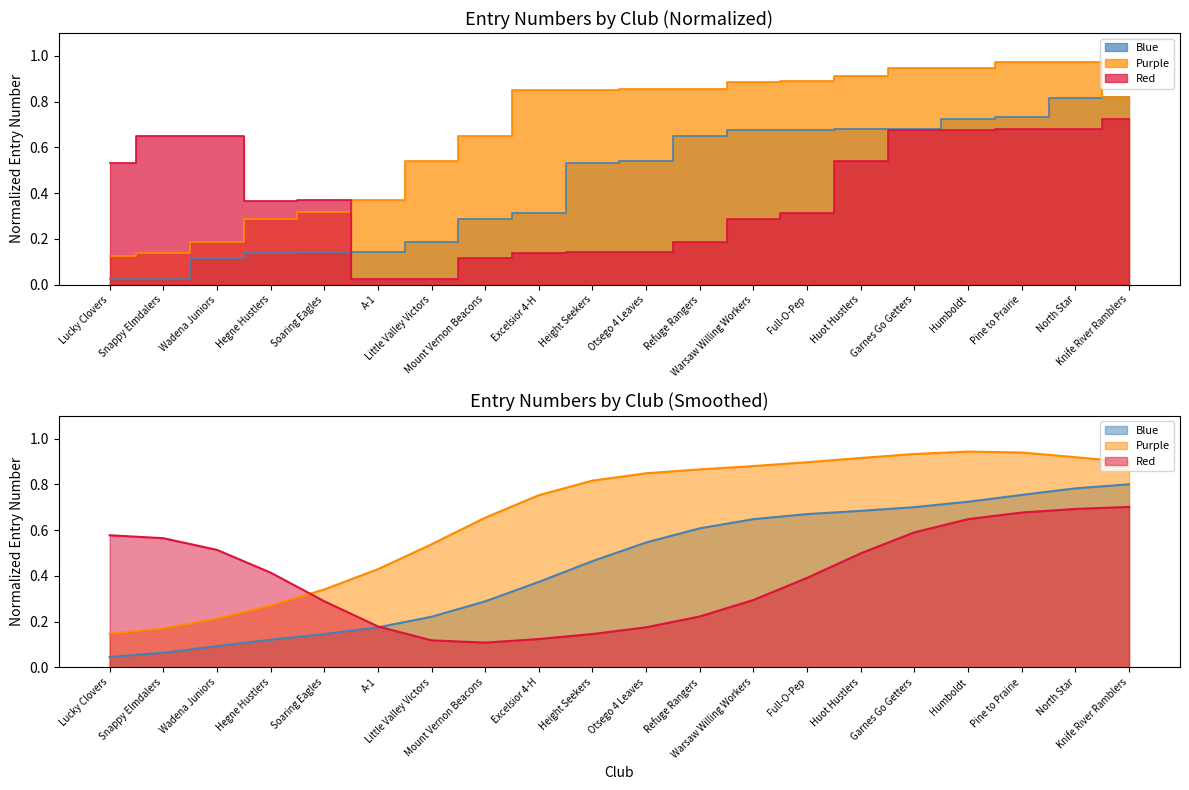

True or false: Purple has a value of 0.3 at Soaring Eagles.

True